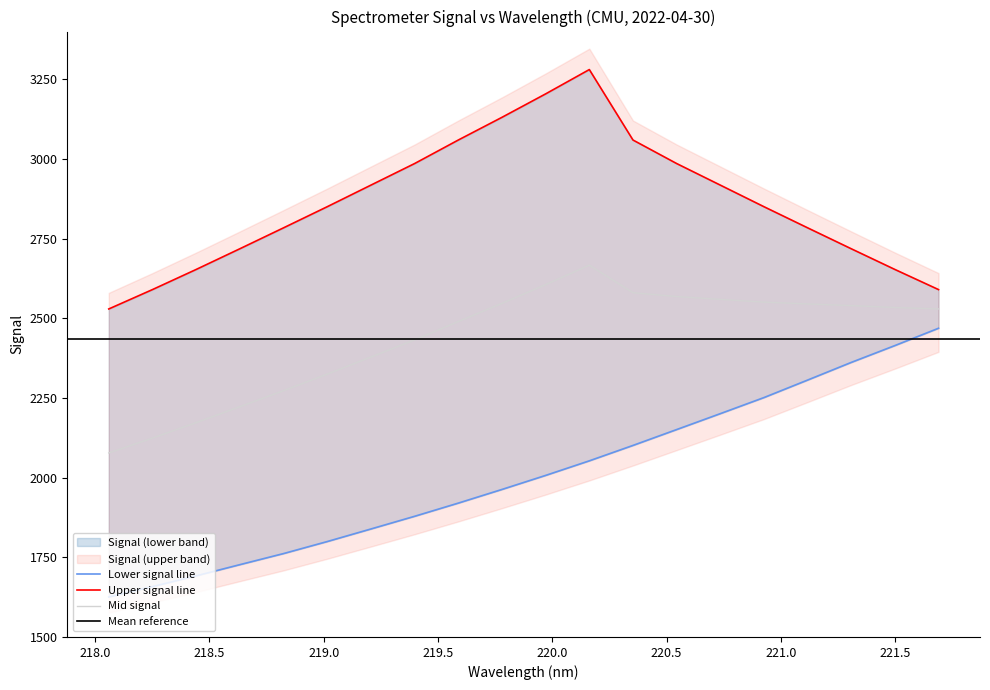

What is the maximum value for Mid signal?

2666.8